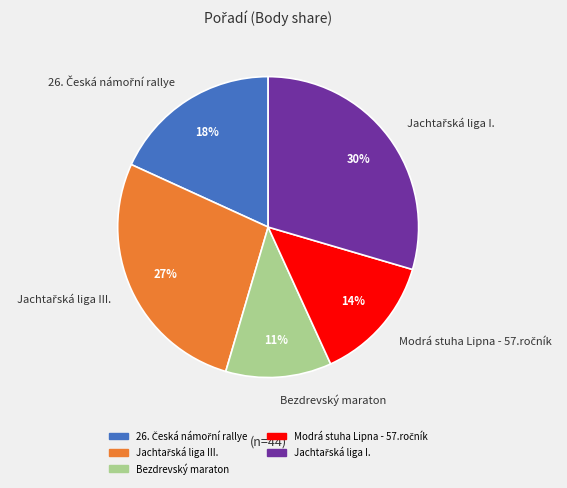

Is there any slice that represents more than half of the pie?

No